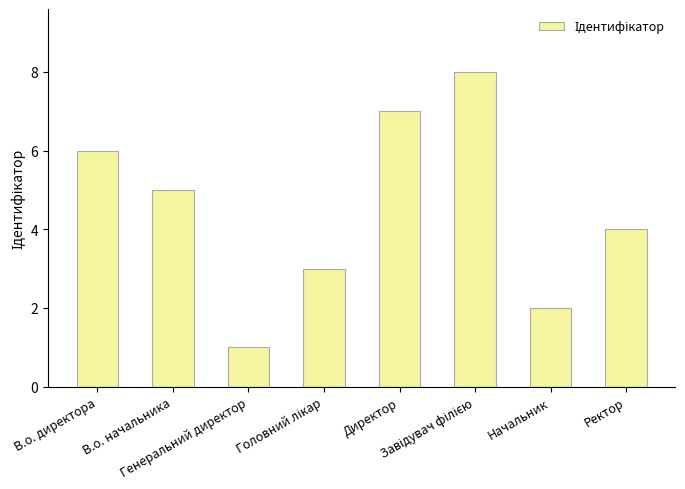

What is the smallest value displayed?

1